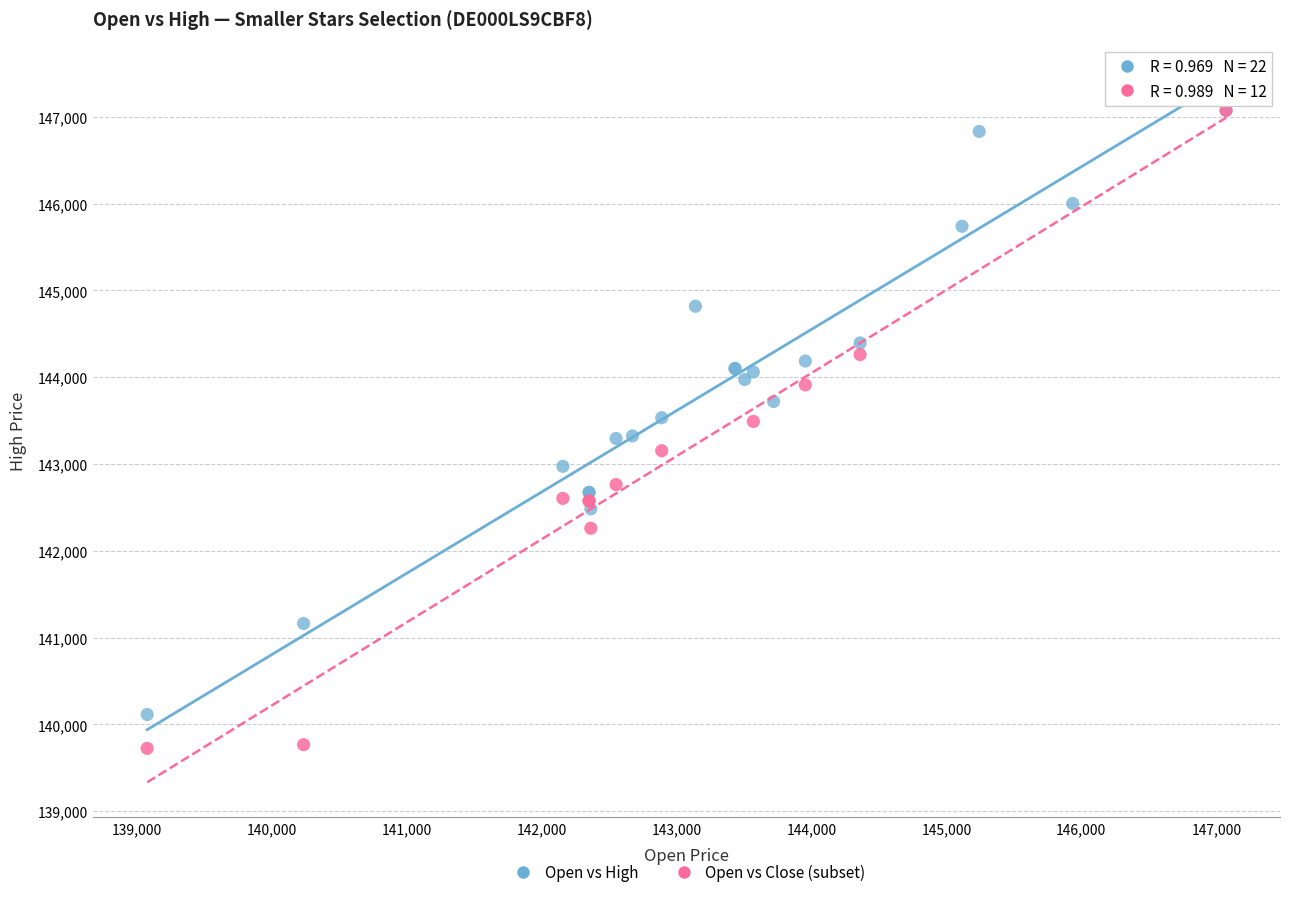

Which series reaches the minimum Y coordinate?

Open vs Close (subset)